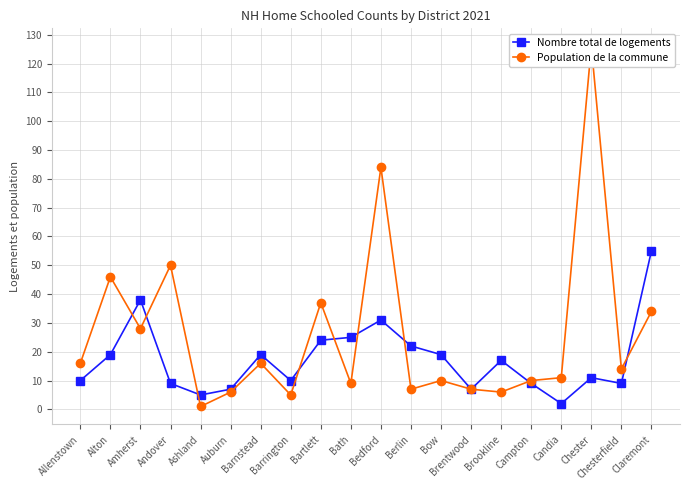

What is the value of the Nombre total de logements point at the 6th from the left?

7